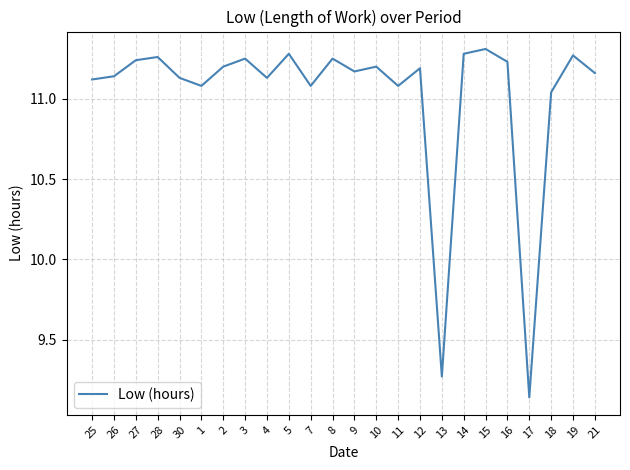

How many lines are shown in the chart?

1